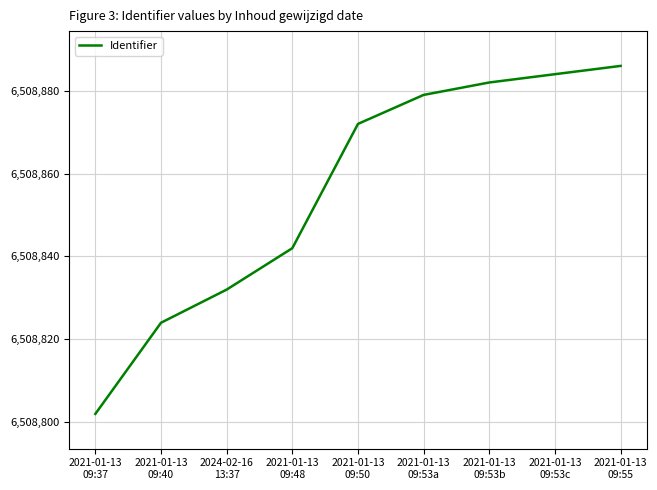

Which category has the highest value across all series?

2021-01-13
09:55